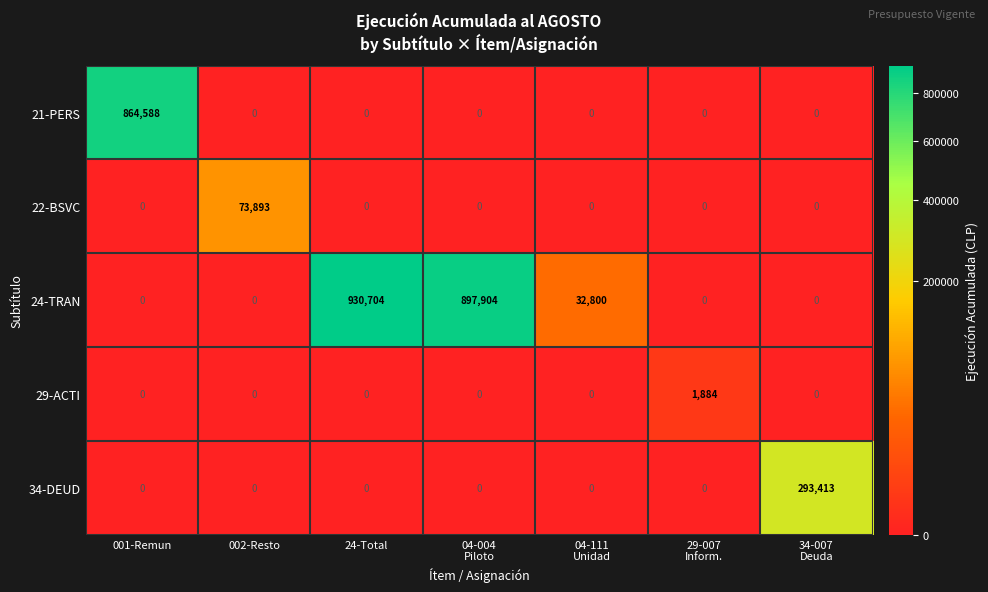

The 29-ACTI series shows 945 at 24-Total. True or false?

False